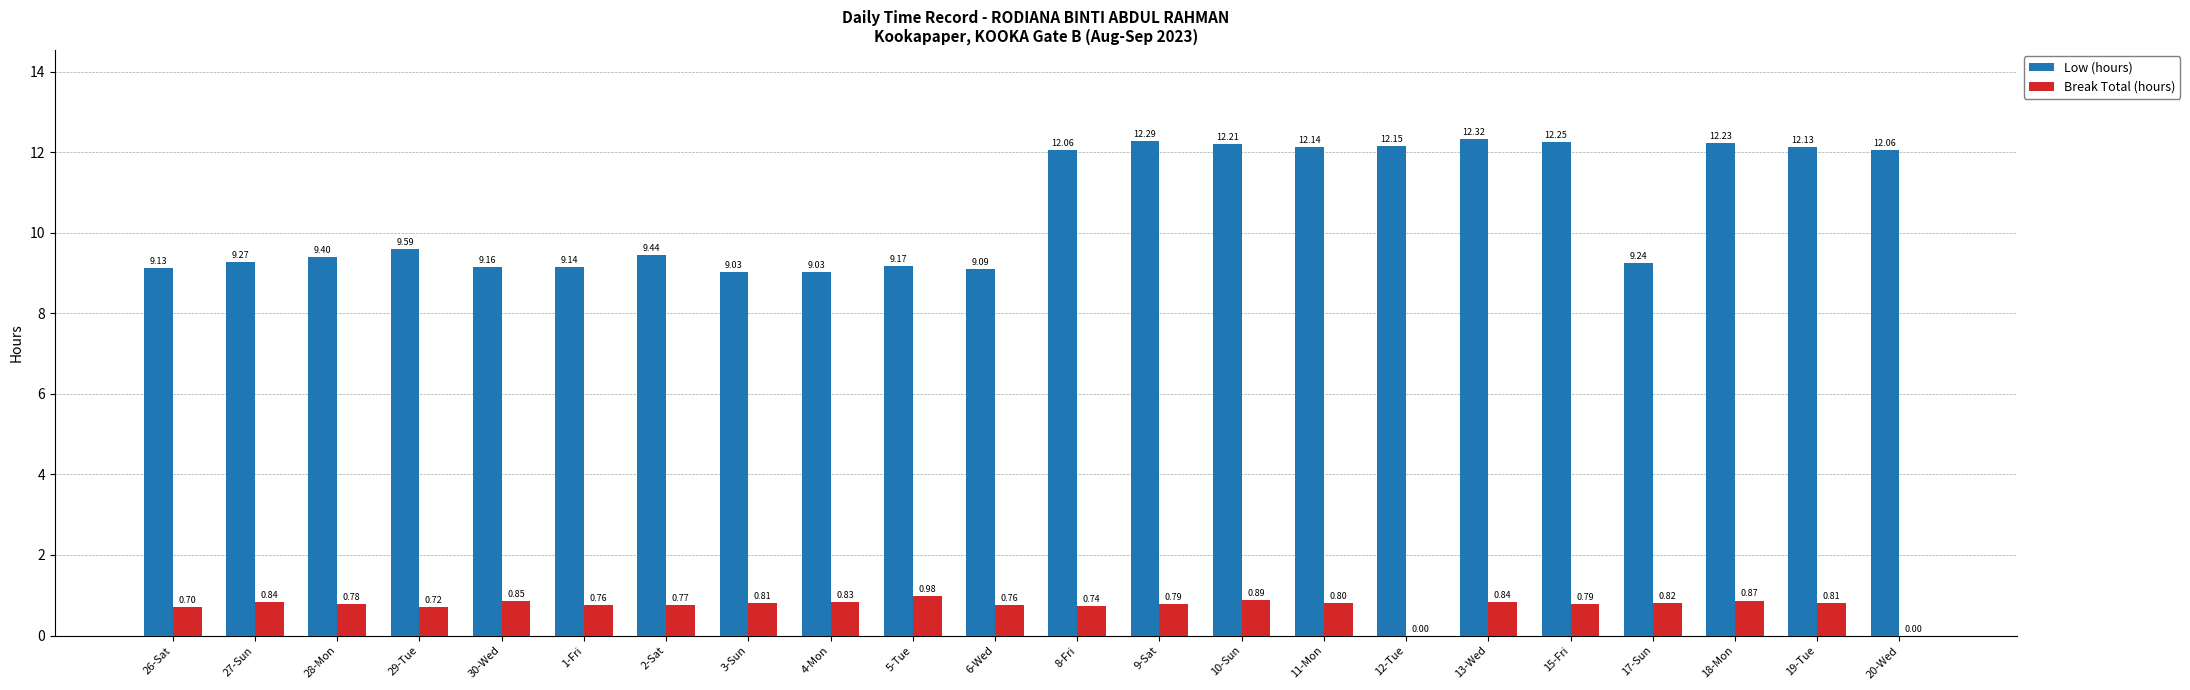

Does the chart contain stacked bars?

No